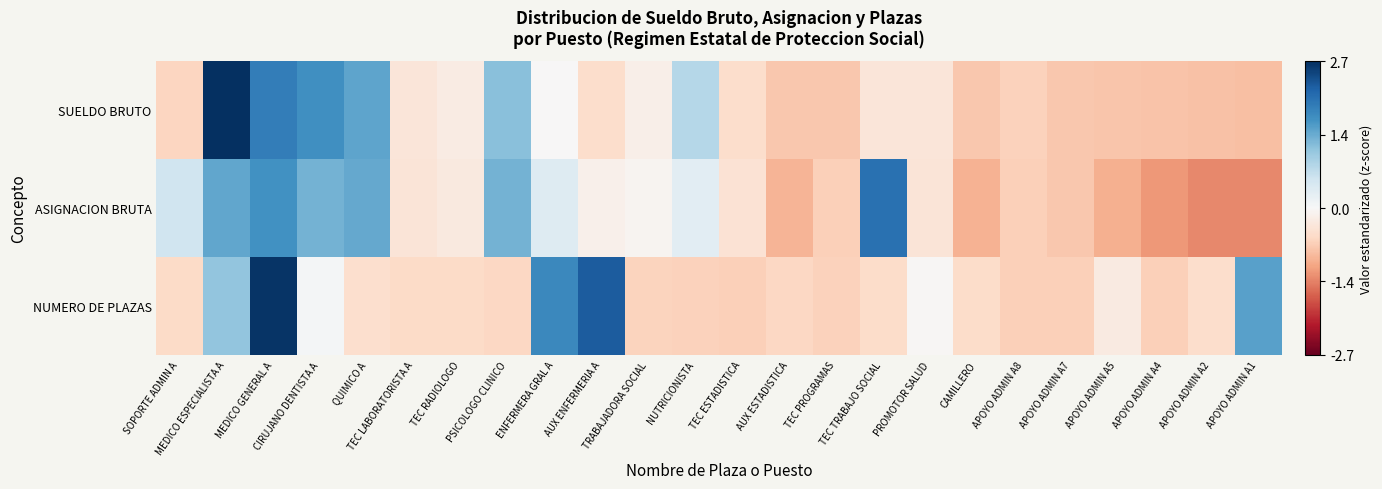

Which has a higher value, APOYO ADMIN A7 or TEC TRABAJO SOCIAL?

TEC TRABAJO SOCIAL